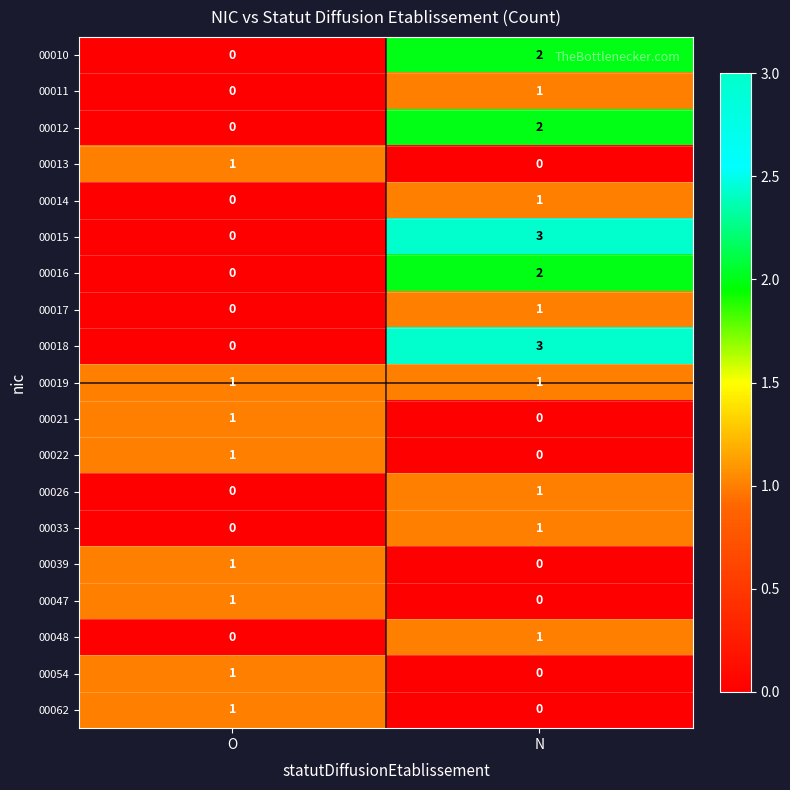

Count the number of categories in the chart.

2